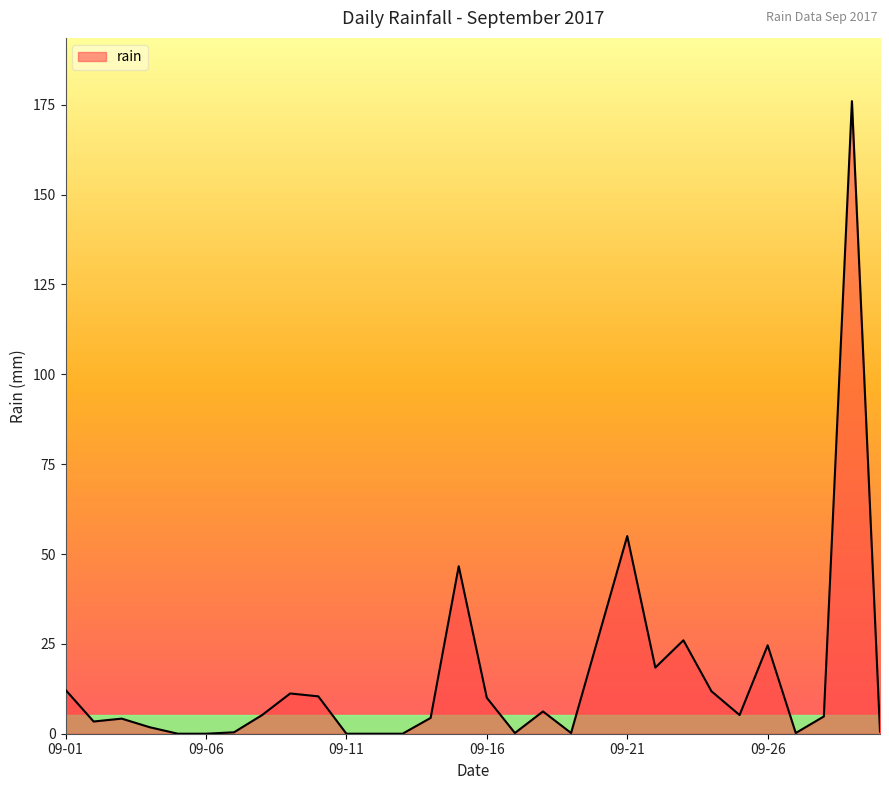

What is the difference between the maximum and minimum values?

176.0